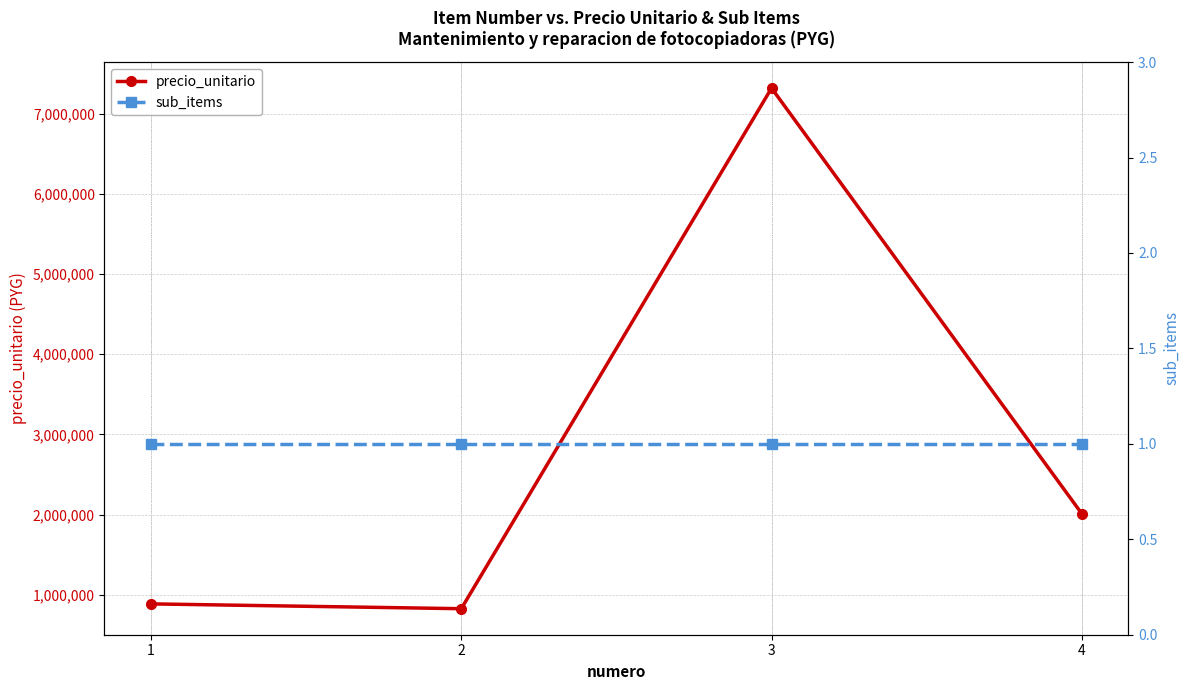

True or false: sub_items has more than 1 points higher than both neighbors.

False